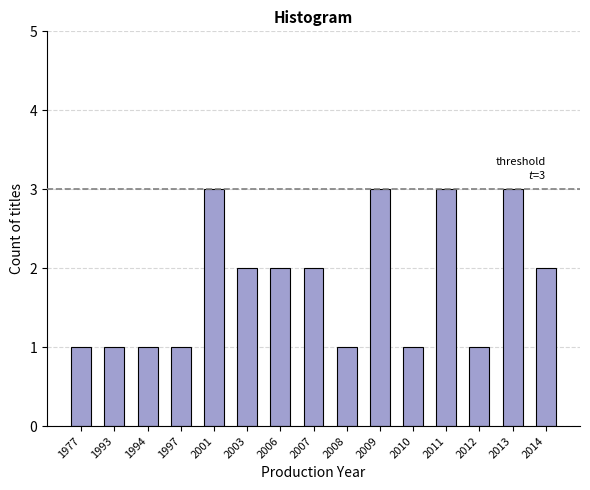

Reading left to right, list all the values displayed in this chart.

1	1	1	1	3	2	2	2	1	3	1	3	1	3	2